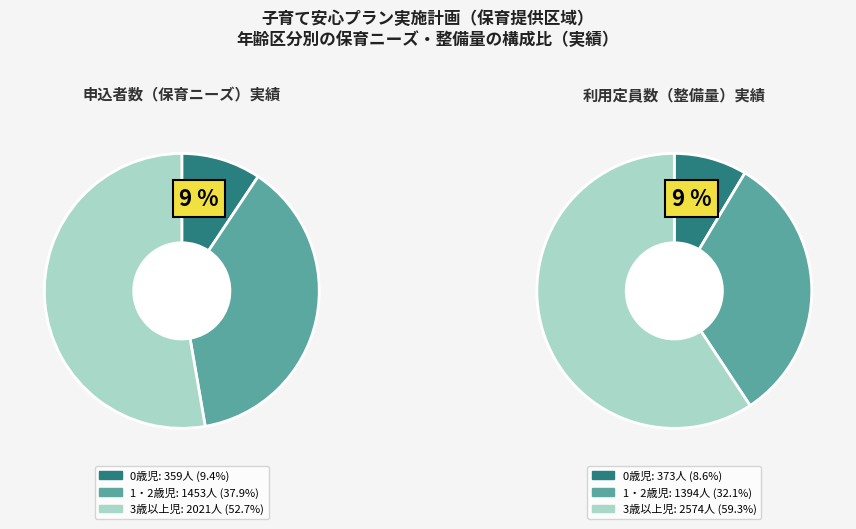

Rank the categories by 利用定員数 value from highest to lowest.

3歳以上児, 1・2歳児, 0歳児